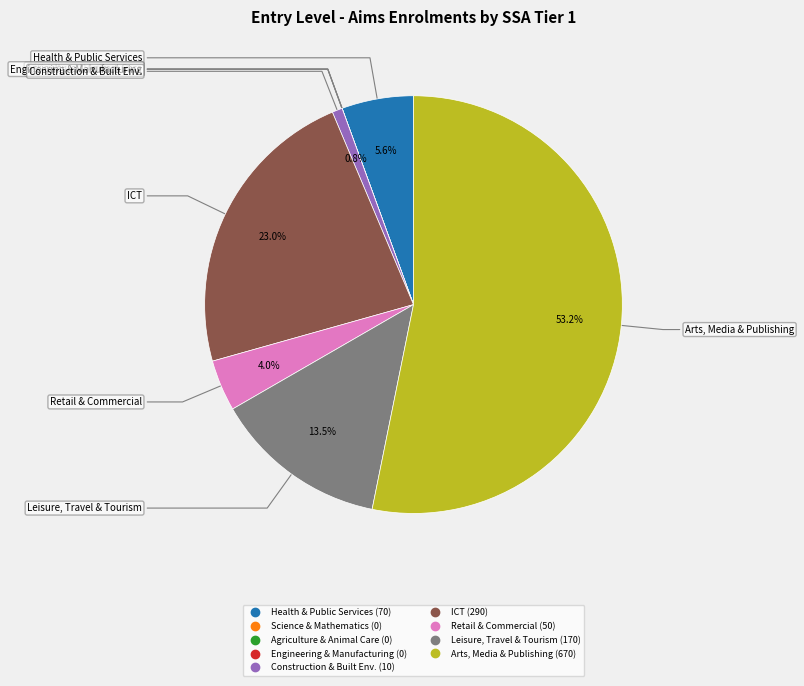

Does any single category account for the majority?

Yes